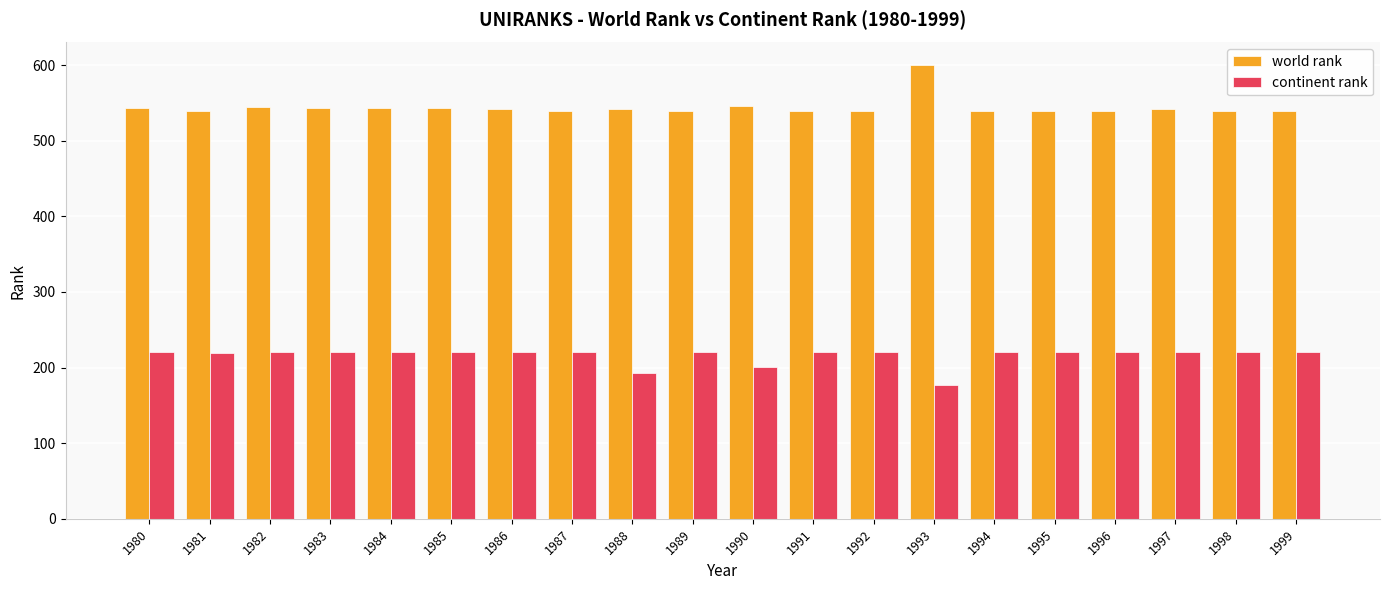

How many groups of bars are there?

20